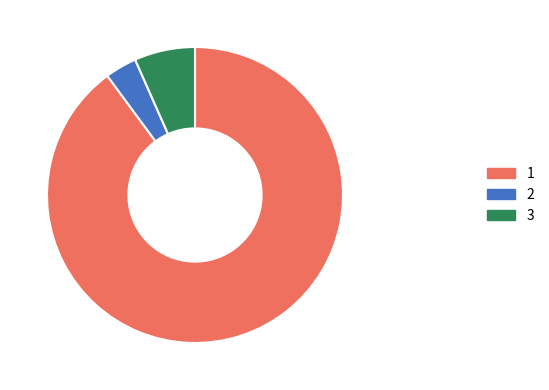

Is there a majority slice in this chart?

Yes